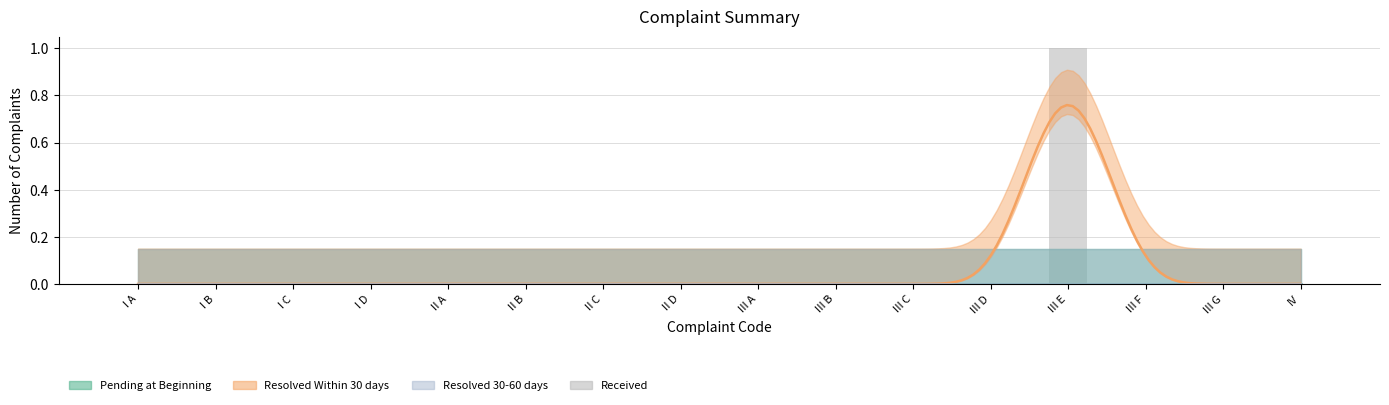

True or false: Pending at Beginning has a value of 0 at IV.

True